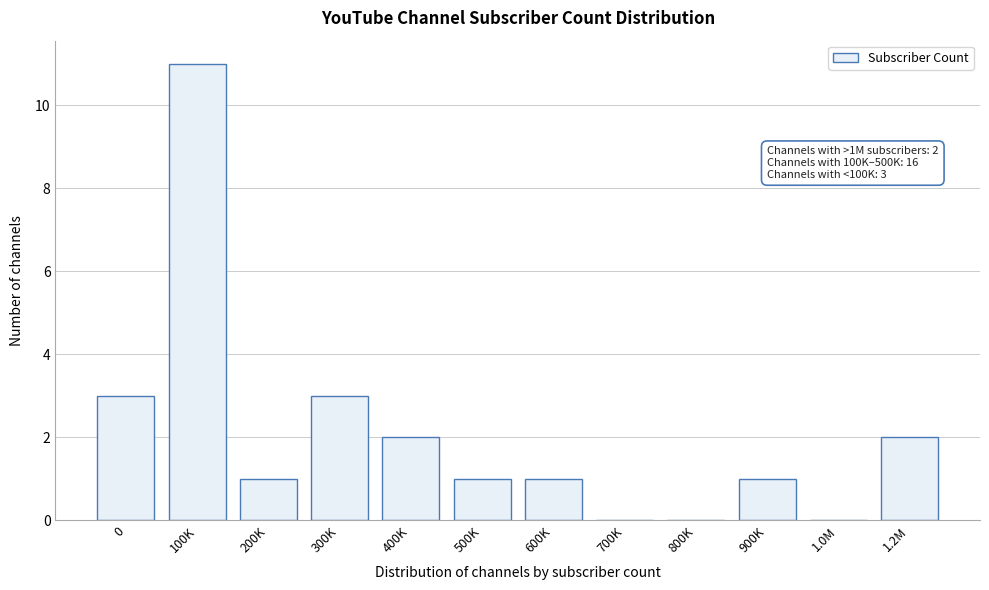

Reading left to right, transcribe all the data shown in this chart.

0=3	100K=11	200K=1	300K=3	400K=2	500K=1	600K=1	700K=0	800K=0	900K=1	1.0M=0	1.2M=2